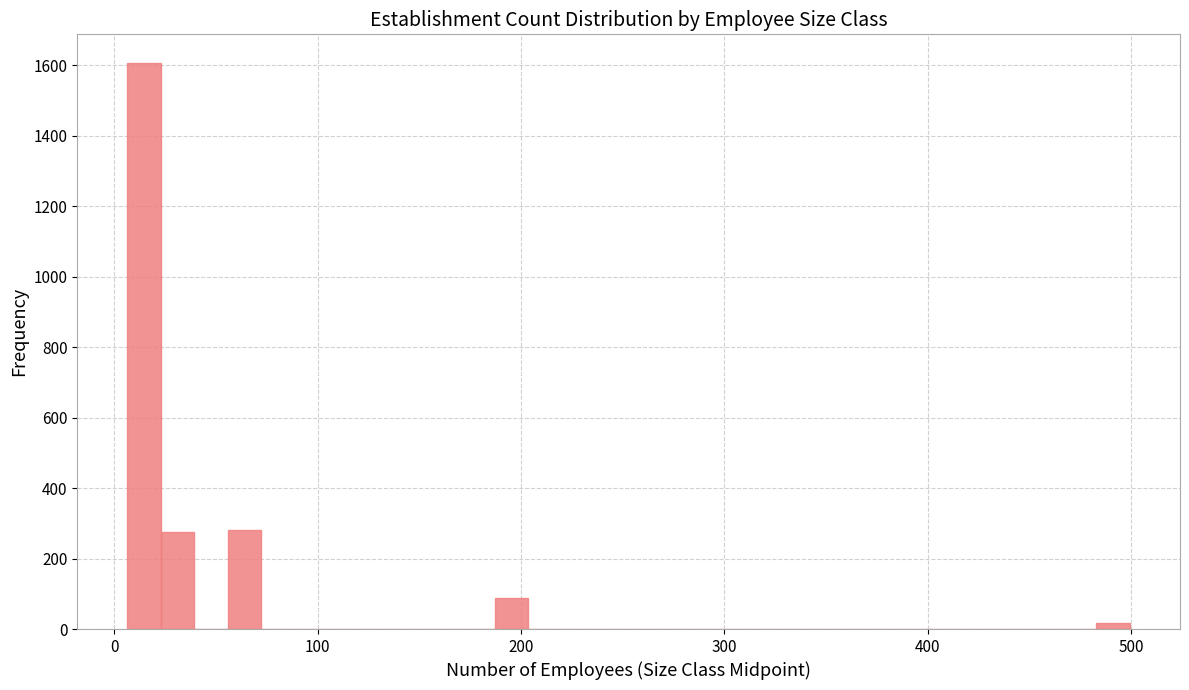

Around what value on the x-axis is the tallest bar? Give the approximate position of its centre, as read against the axis.

10